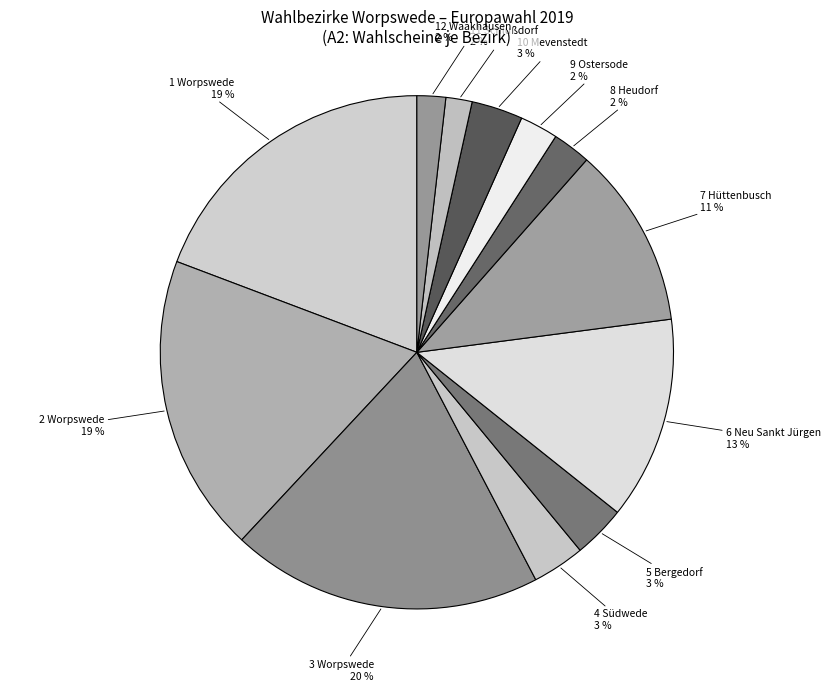

To the nearest percent, what is the combined percentage of 3 Worpswede and 4 Südwede?

23%